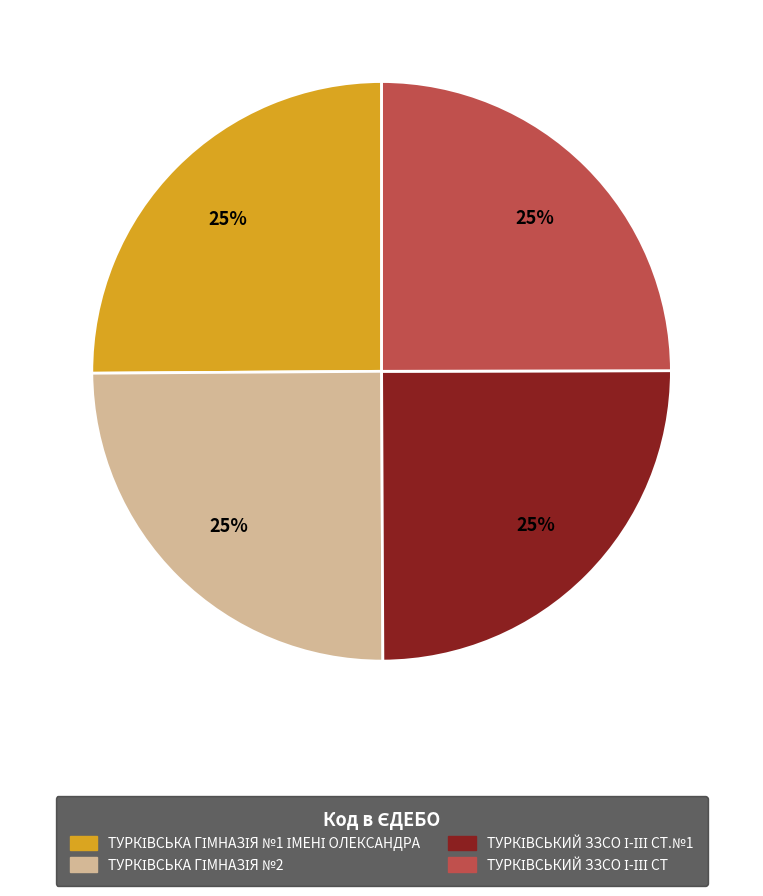

Is there a majority slice in this chart?

No